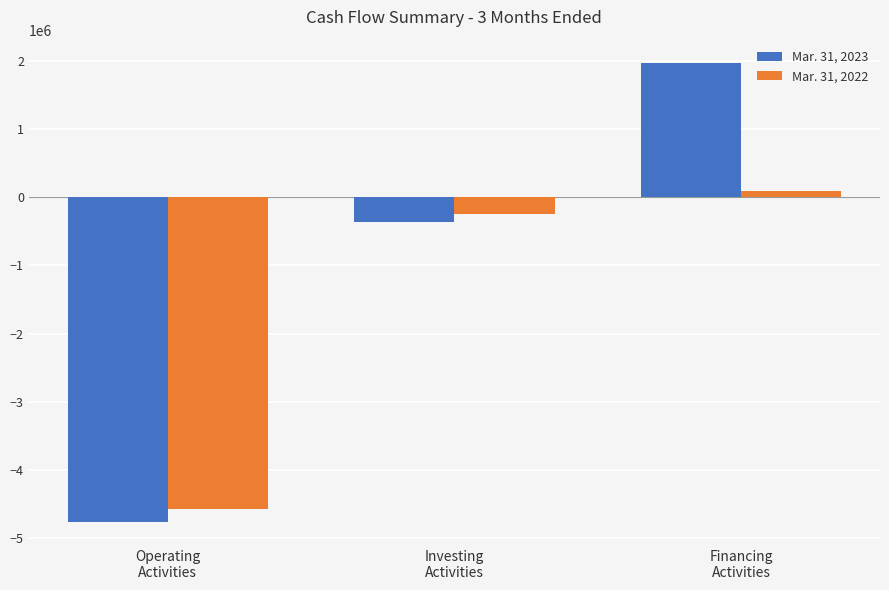

How many data points in Mar. 31, 2023 are less than -358490?

1